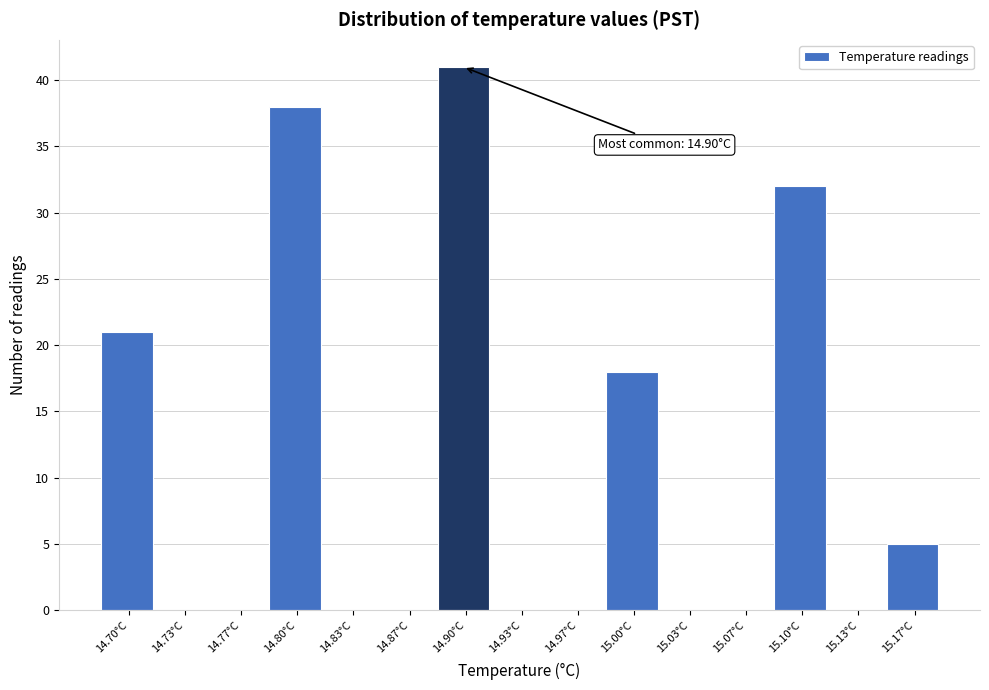

Reading left to right, what are all the values shown in this chart?

14.70°C=21	14.73°C=0	14.77°C=0	14.80°C=38	14.83°C=0	14.87°C=0	14.90°C=41	14.93°C=0	14.97°C=0	15.00°C=18	15.03°C=0	15.07°C=0	15.10°C=32	15.13°C=0	15.17°C=5